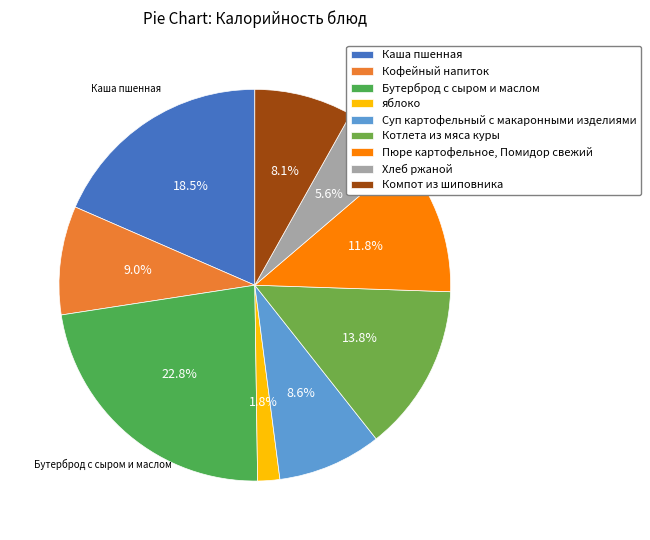

To the nearest percent, what is the difference between the Кофейный напиток and Котлета из мяса куры slice percentages?

5%